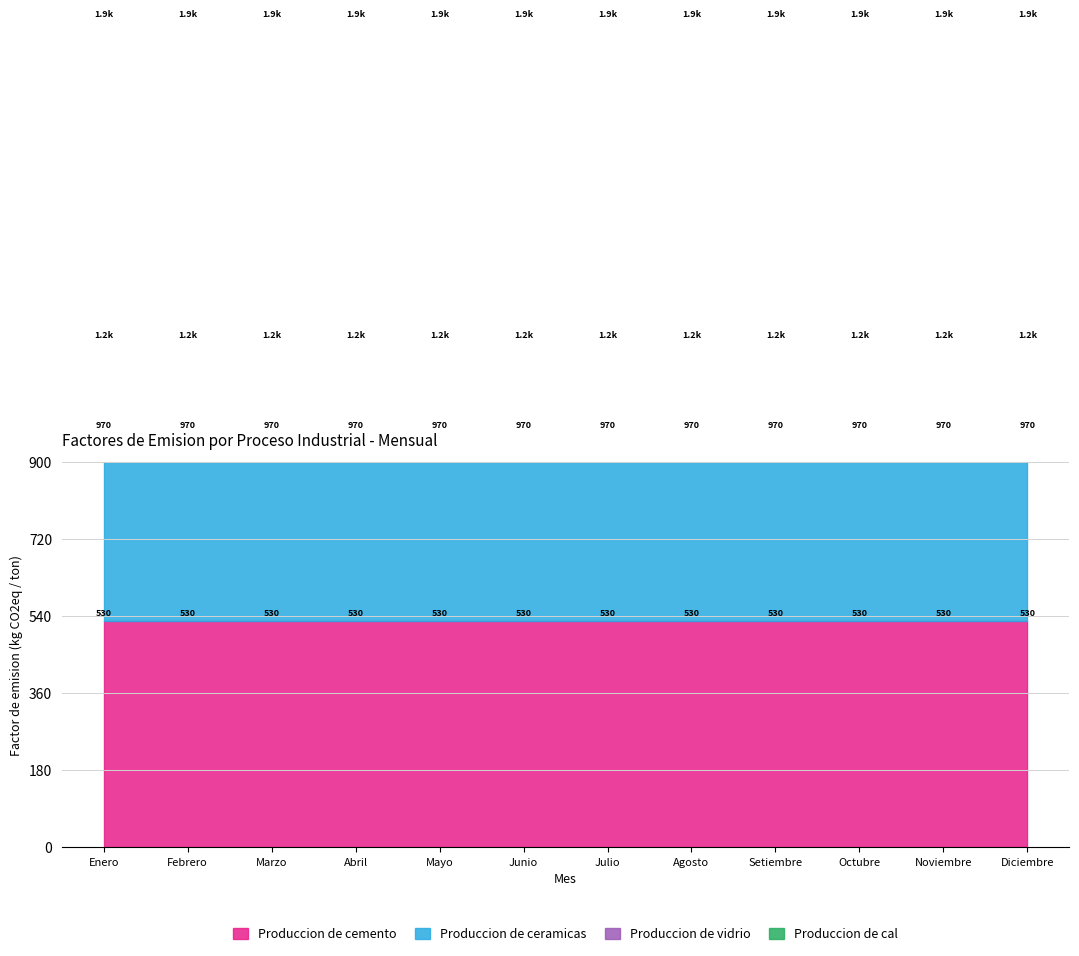

Reading left to right, list all the values displayed in this chart.

Produccion de cemento: 530.0	530.0	530.0	530.0	530.0	530.0	530.0	530.0	530.0	530.0	530.0	530.0
Produccion de ceramicas: 439.7	439.7	439.7	439.7	439.7	439.7	439.7	439.7	439.7	439.7	439.7	439.7
Produccion de vidrio: 210.0	210.0	210.0	210.0	210.0	210.0	210.0	210.0	210.0	210.0	210.0	210.0
Produccion de cal: 750.0	750.0	750.0	750.0	750.0	750.0	750.0	750.0	750.0	750.0	750.0	750.0